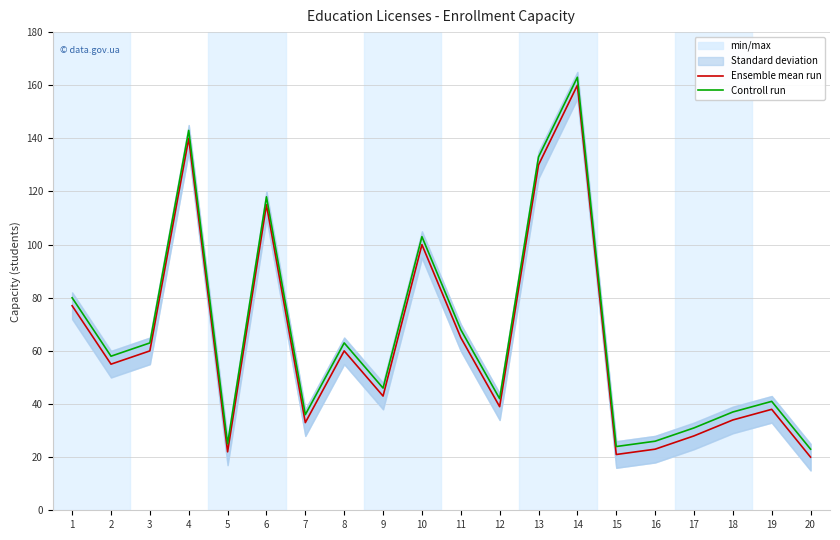

At which category is the sum across all series the highest?

14